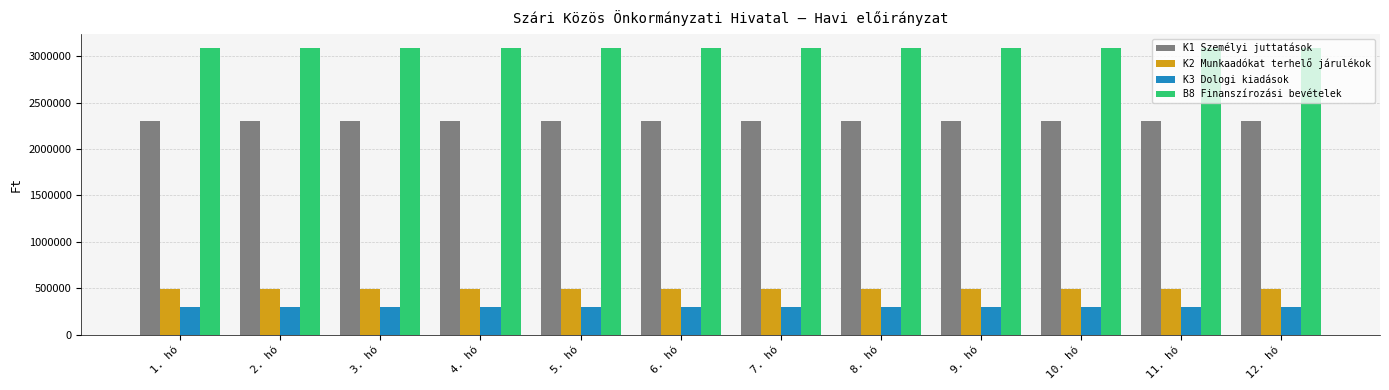

What is the spread (max minus min) of values at 4. hó?

2787136.9